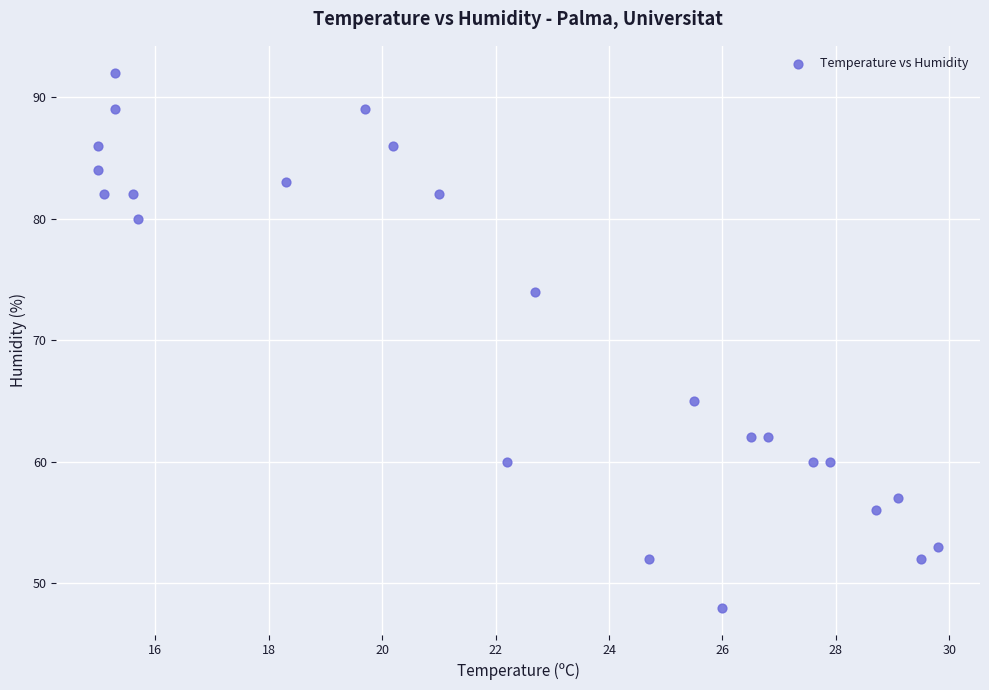

What is the range of Y values (max minus min)?

44